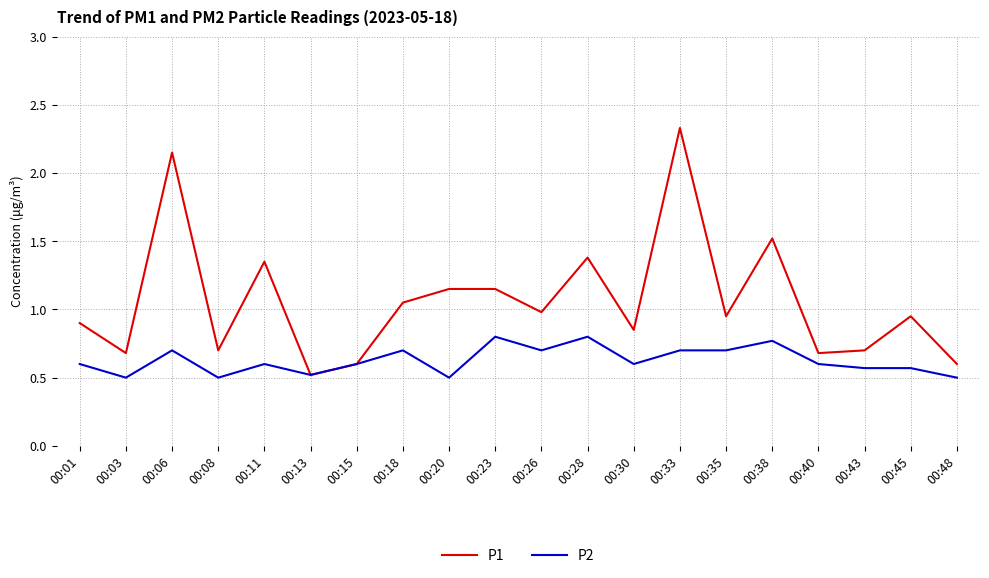

What is the difference between the highest and lowest values at 00:40?

0.1